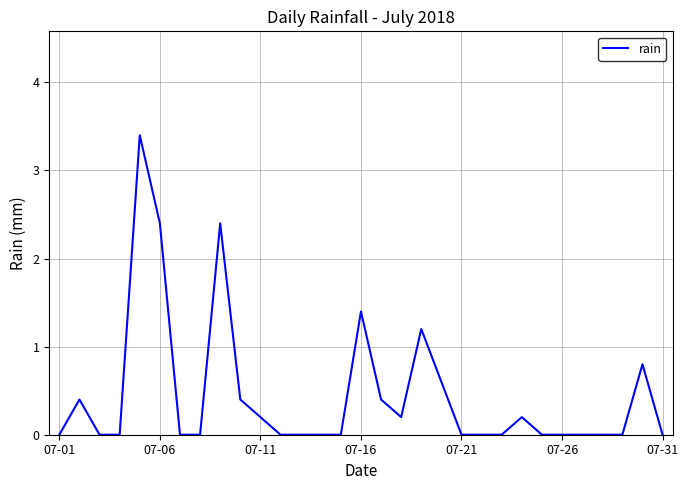

Does the chart display data point markers on the line(s)?

No